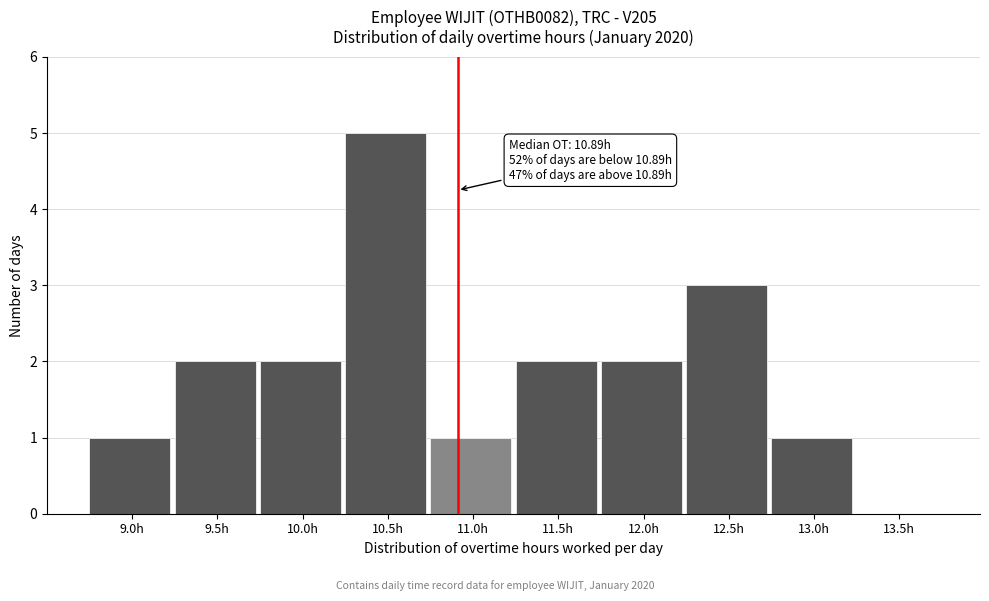

Reading right to left, transcribe all the data shown in this chart.

13.5h=0	13.0h=1	12.5h=3	12.0h=2	11.5h=2	11.0h=1	10.5h=5	10.0h=2	9.5h=2	9.0h=1